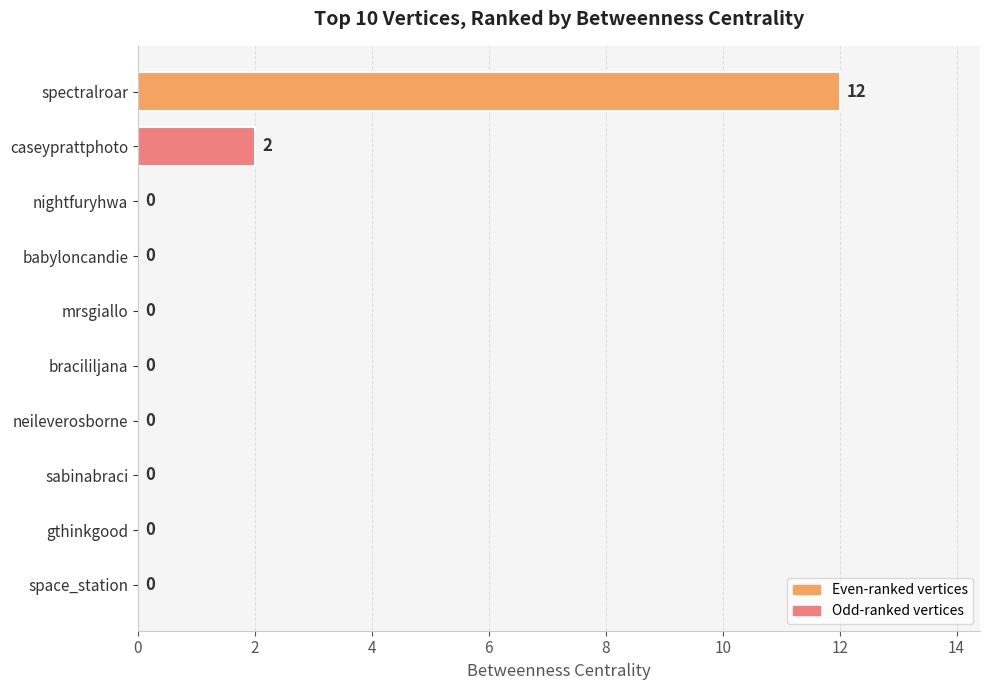

What is the sum of all values?

14